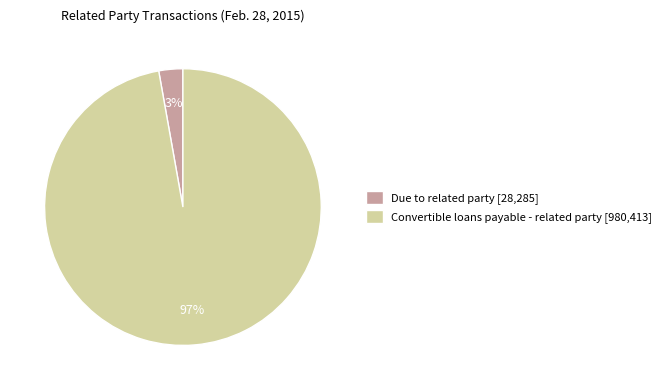

How many segments does this pie chart have?

2